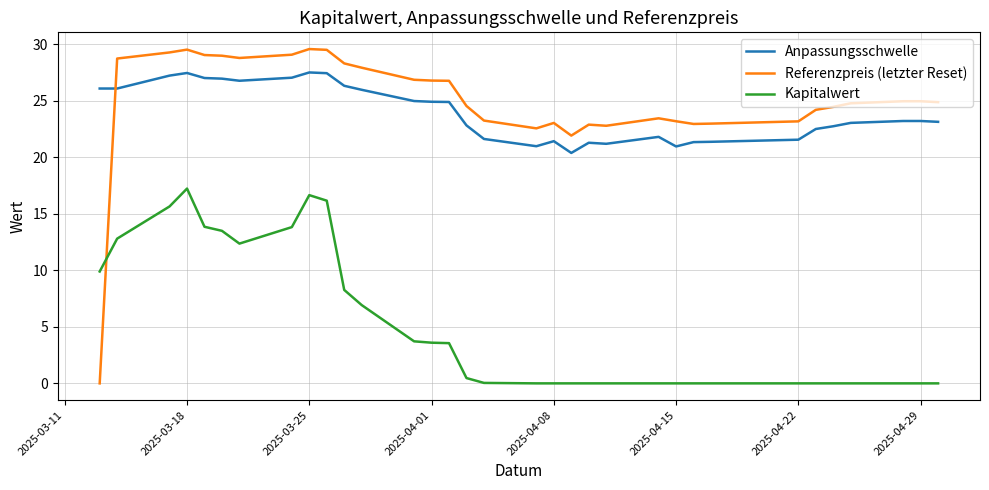

List the series in order of their peak value, highest first.

Referenzpreis (letzter Reset), Anpassungsschwelle, Kapitalwert